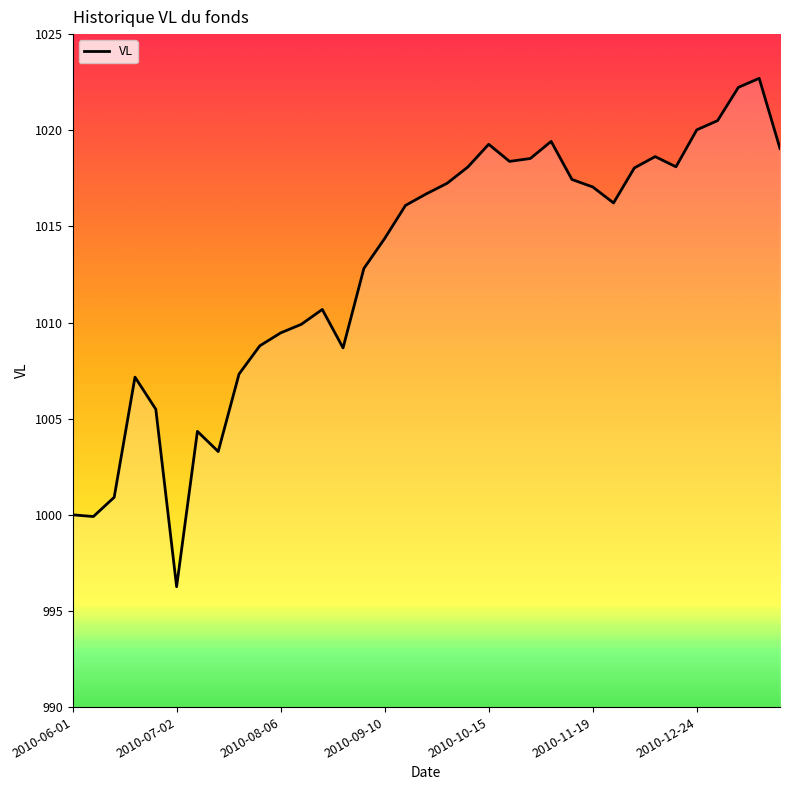

What is the maximum value shown in the chart?

1022.7